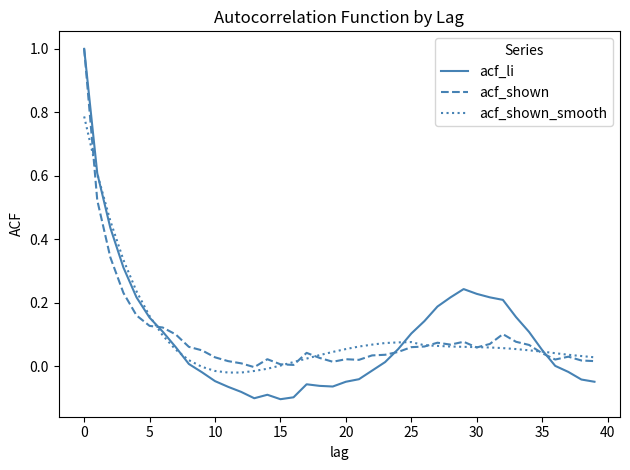

Which series has the widest spread of values?

acf_li